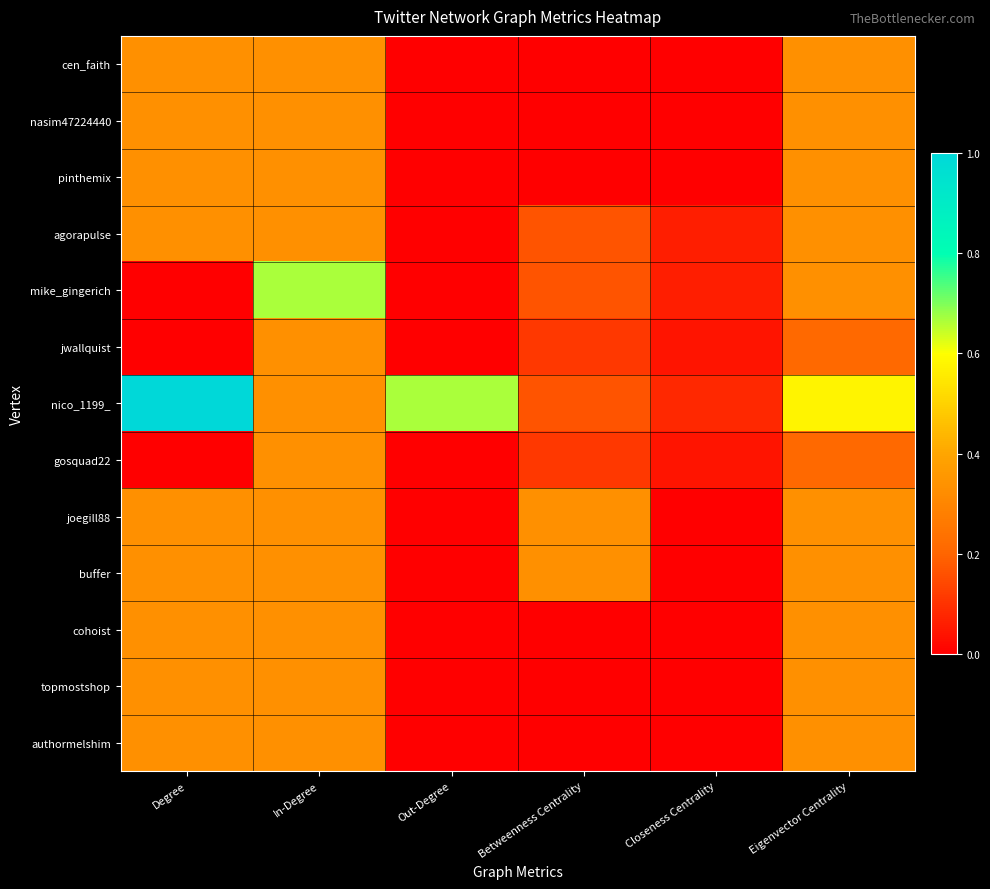

What is the difference between the highest and lowest values at In-Degree?

0.3